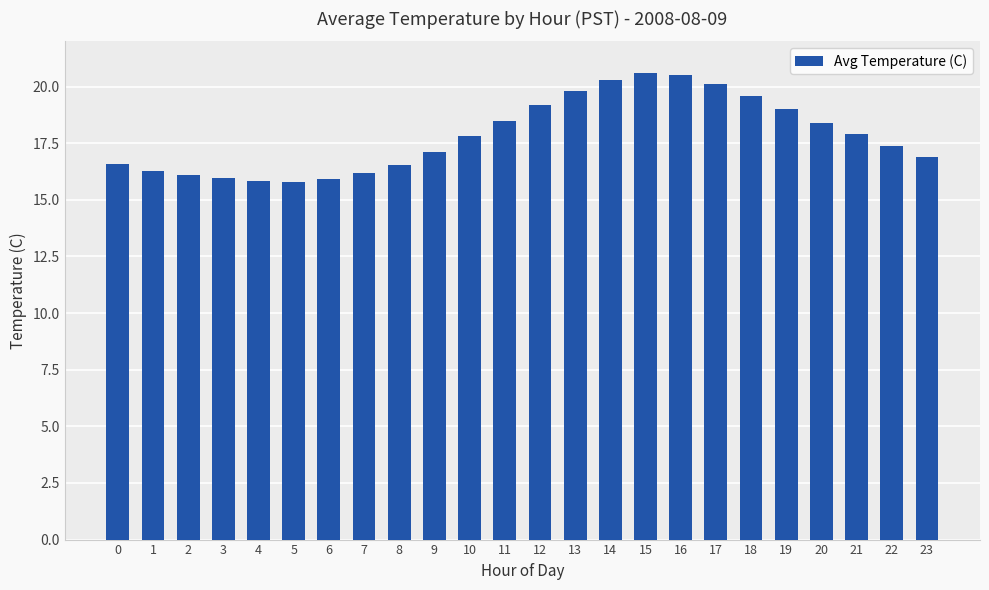

Which has a higher value, 21 or 22?

21